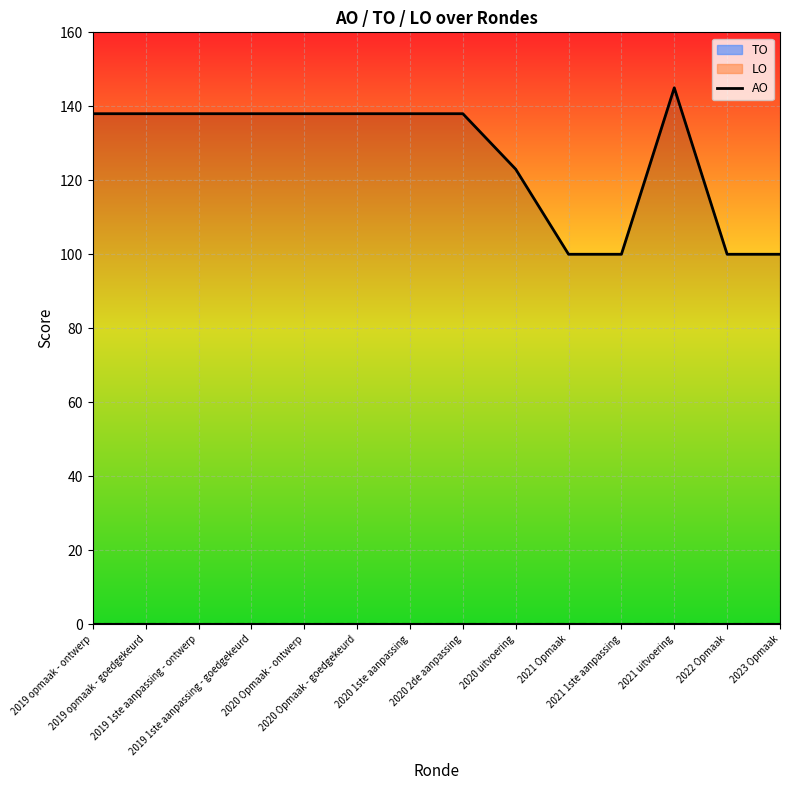

Read the value at 2019 opmaak - goedgekeurd, to the nearest 5.

140